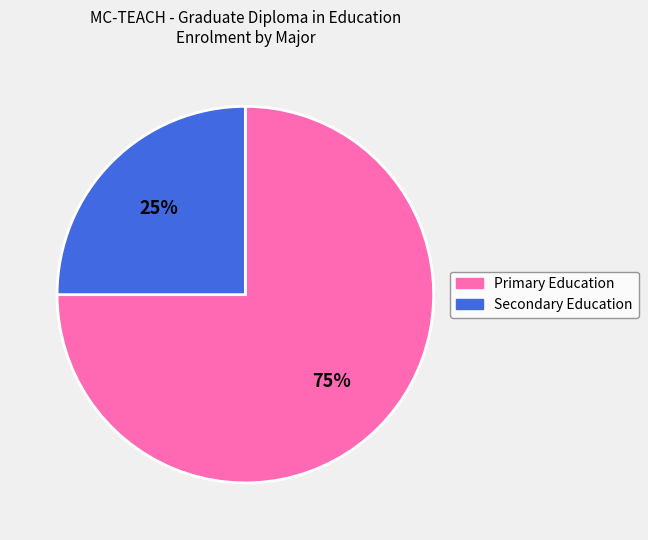

Does any single category account for the majority?

Yes